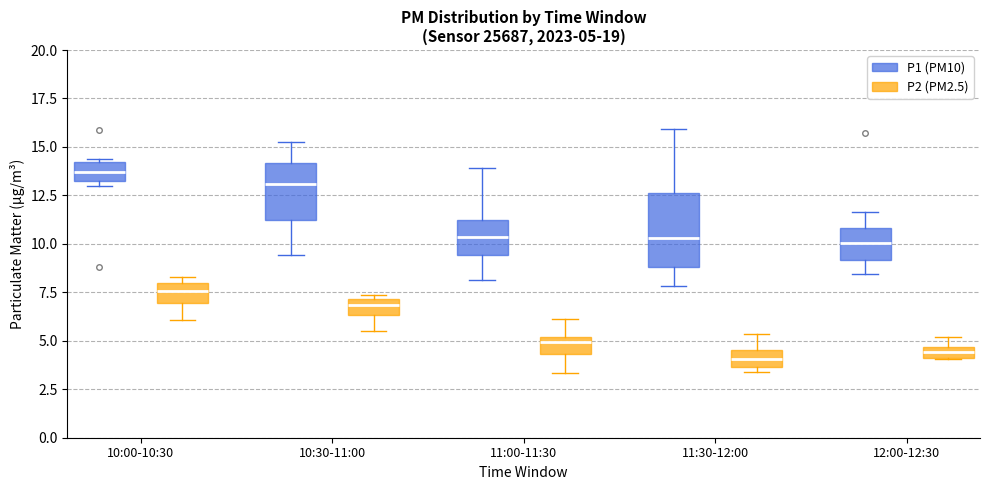

Which box has the highest median line?

10:00-10:30 (P1 (PM10))